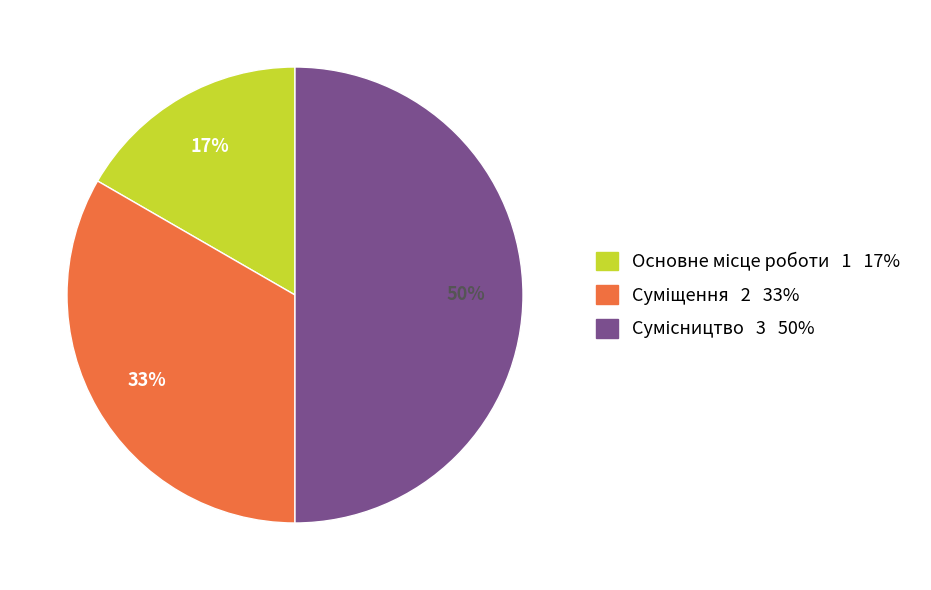

To the nearest percent, what is the difference between the largest and smallest slice percentages?

33%